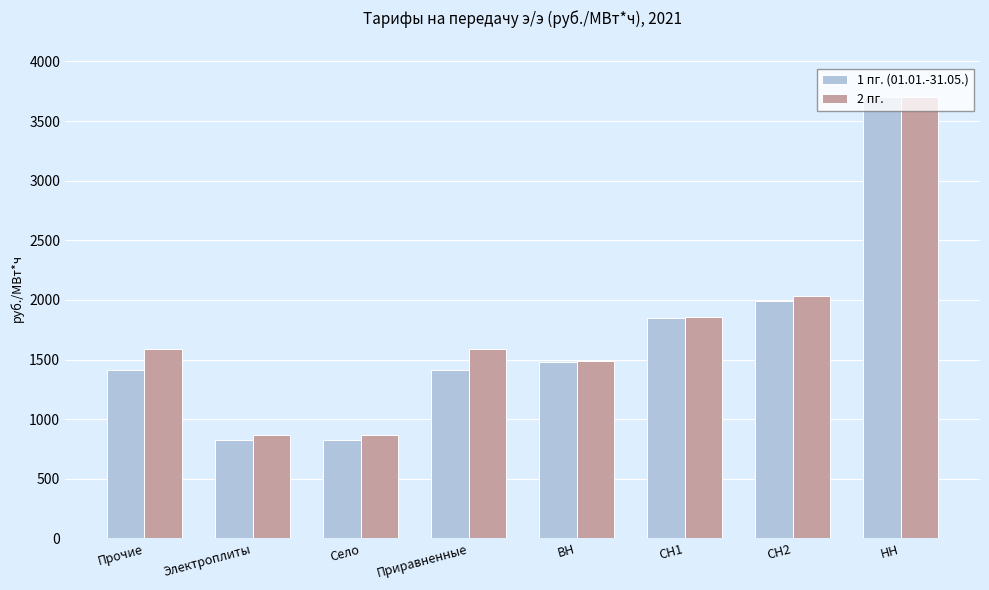

What is the spread (max minus min) of values at СН1?

11.8